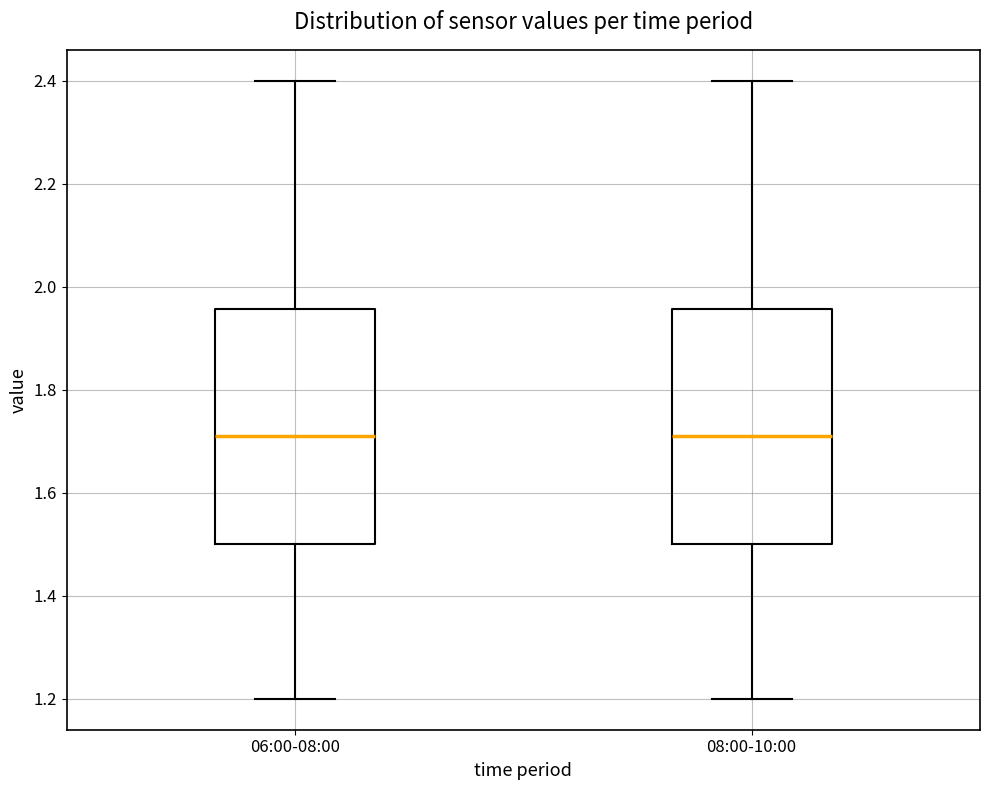

Reading left to right, transcribe this box plot: for each box, give where its median line is, the range the box spans, and where its two whiskers end, as read against the y-axis. The values are not printed on the chart, so give them approximately, as read against the axis.

06:00-08:00: median 1.72, box 1.50 to 1.96, whiskers 1.20 to 2.40
08:00-10:00: median 1.72, box 1.50 to 1.96, whiskers 1.20 to 2.40